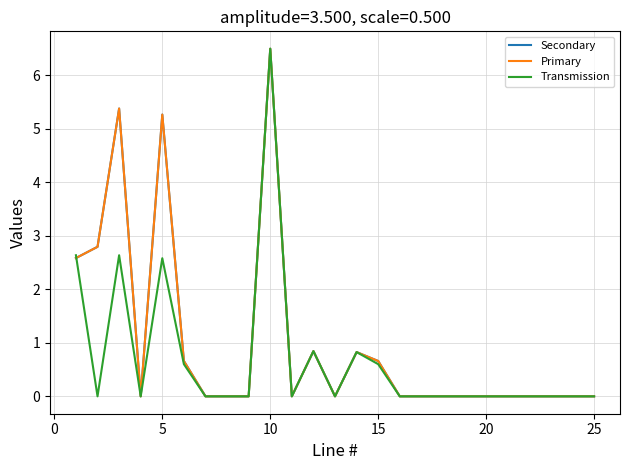

What is the greatest value displayed?

6.5